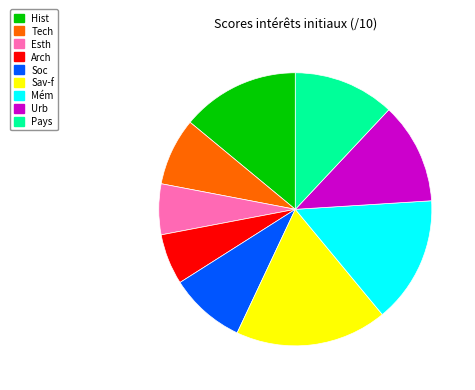

Is there a majority slice in this chart?

No